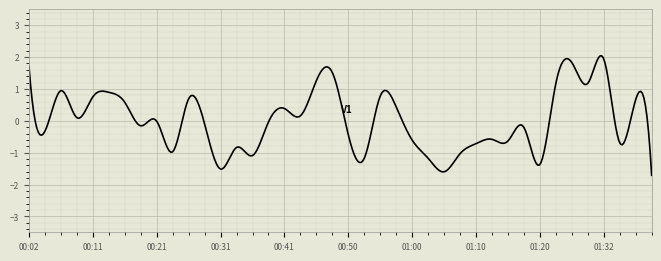

What is the minimum value shown in the chart?

-1.7